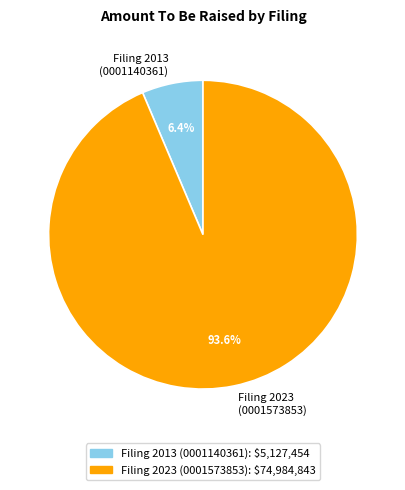

Is there any slice that represents more than half of the pie?

Yes